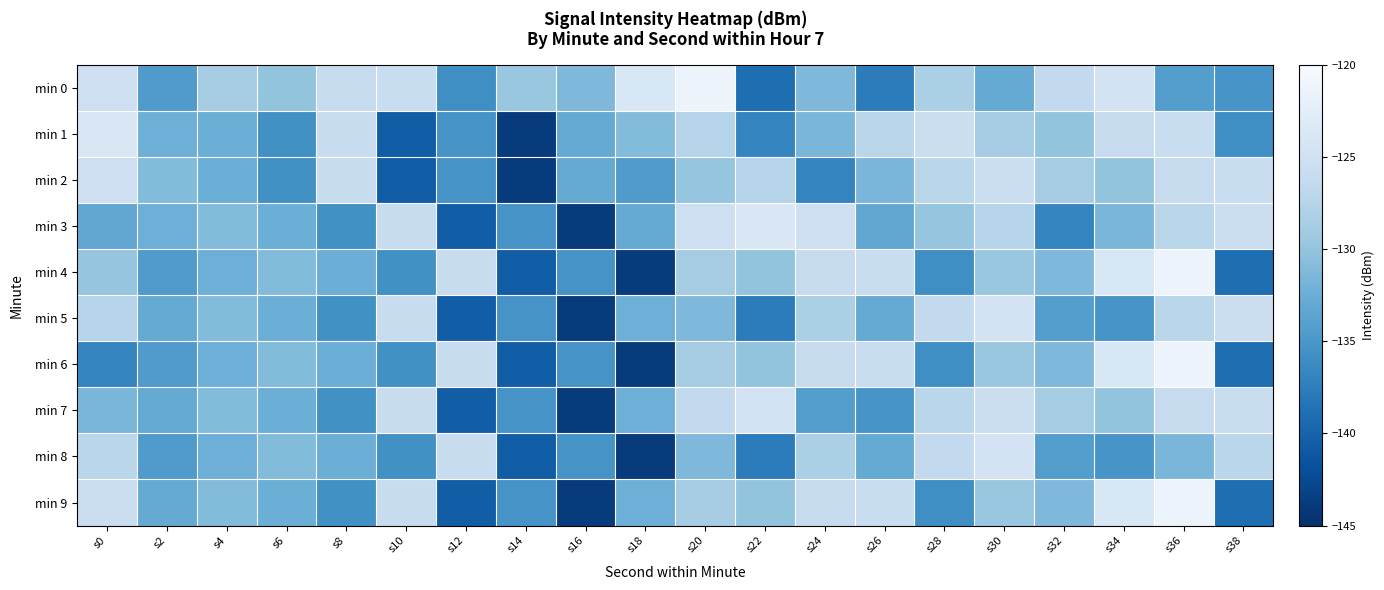

At s6, list the series in order from smallest to largest.

min 1, min 2, min 3, min 5, min 7, min 9, min 4, min 6, min 8, min 0